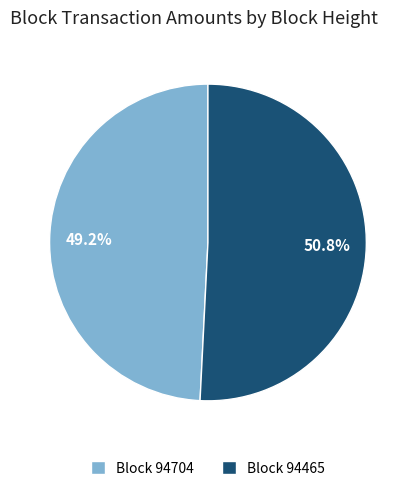

Combined, what portion of the pie is Block 94704 and Block 94465?

100.0%